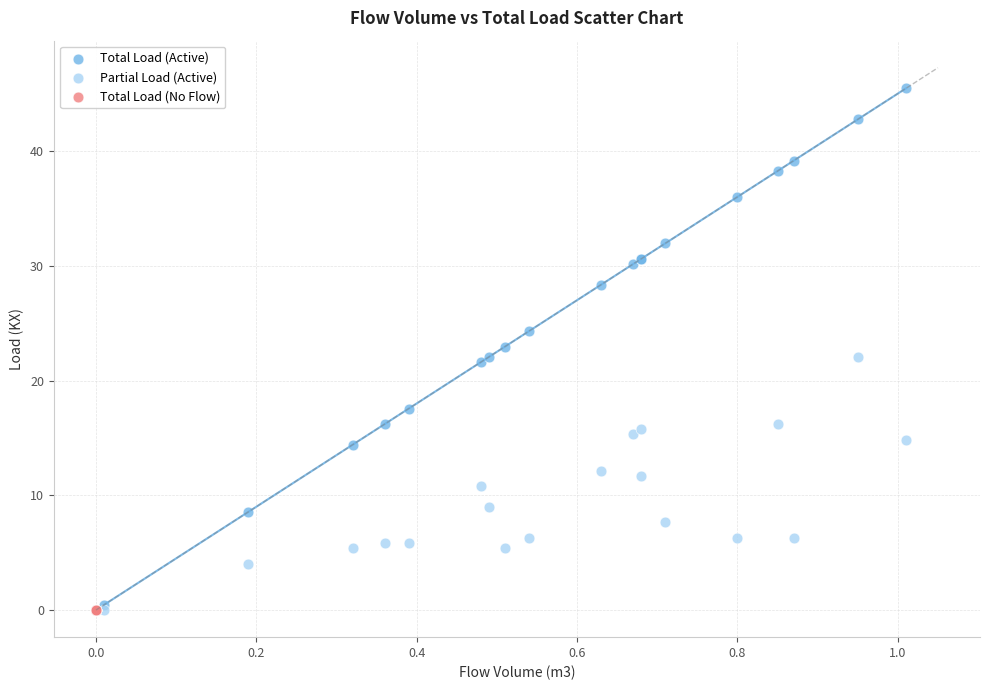

Which series reaches the maximum Y coordinate?

Total Load (Active)